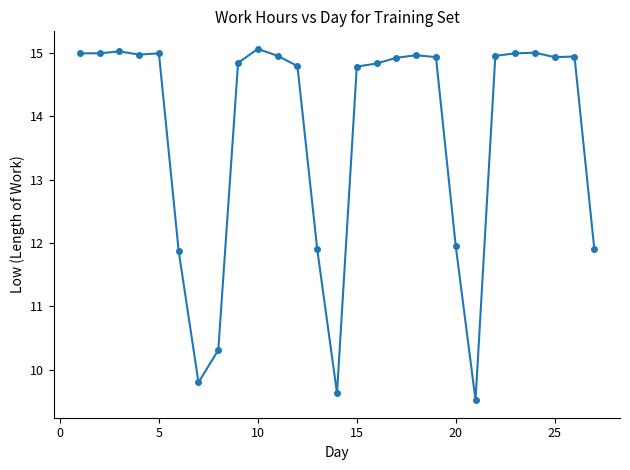

What is the value of the 15th point from the left?

14.8